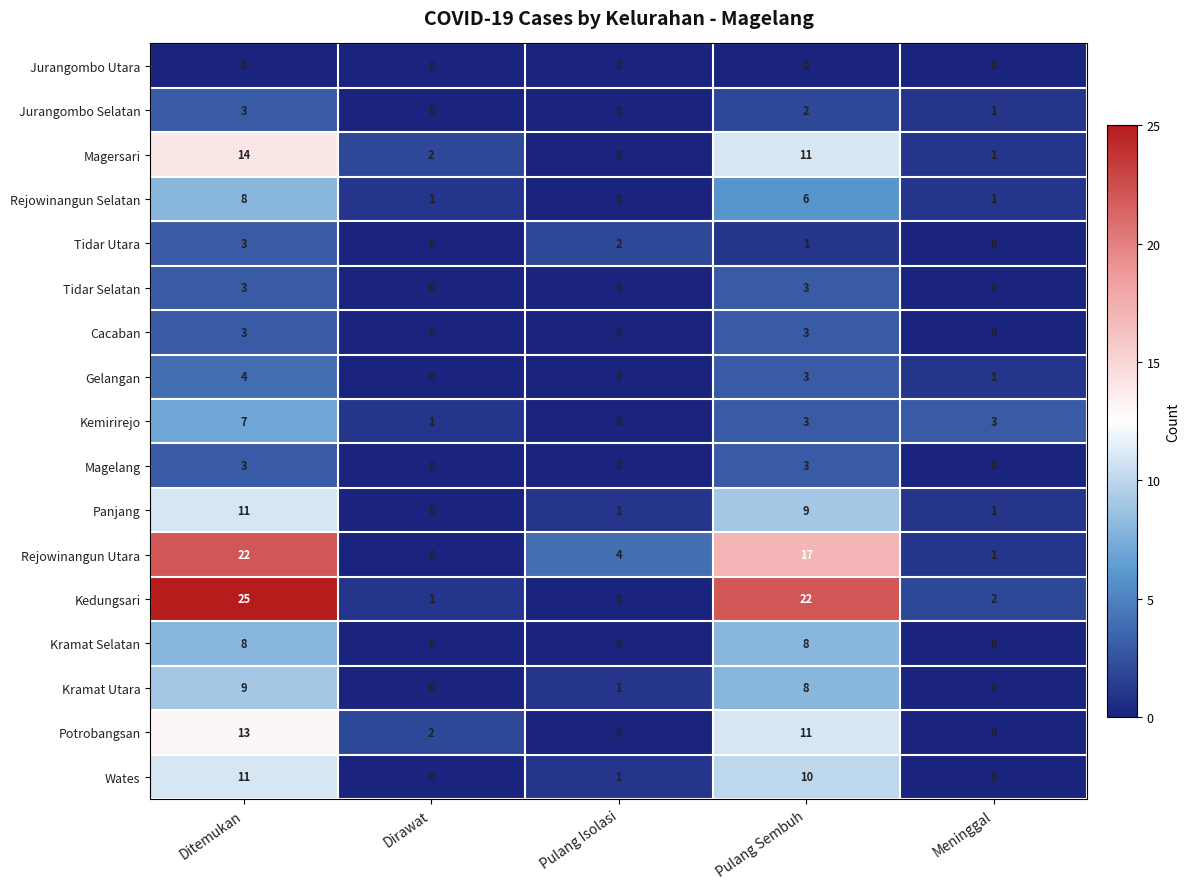

At which label does Panjang reach its minimum?

Dirawat